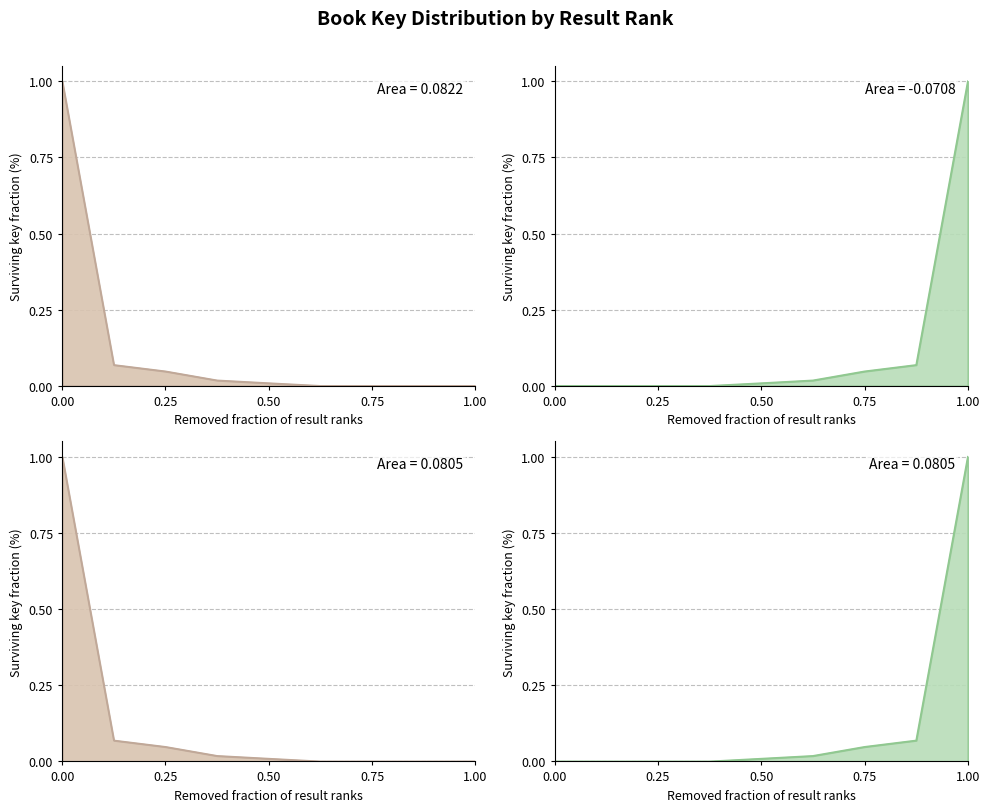

What is the difference between the maximum and minimum values?

1.0